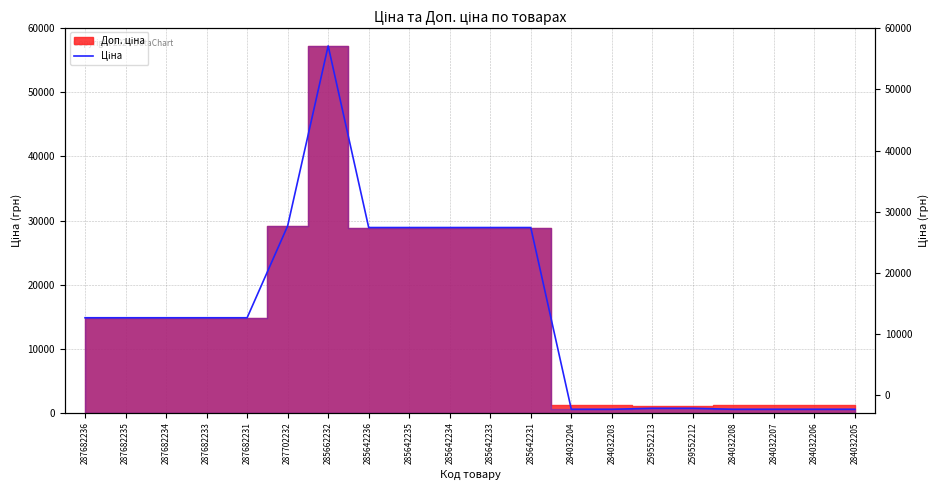

The chart shows a value of 6588.2 at 287682234. True or false?

False